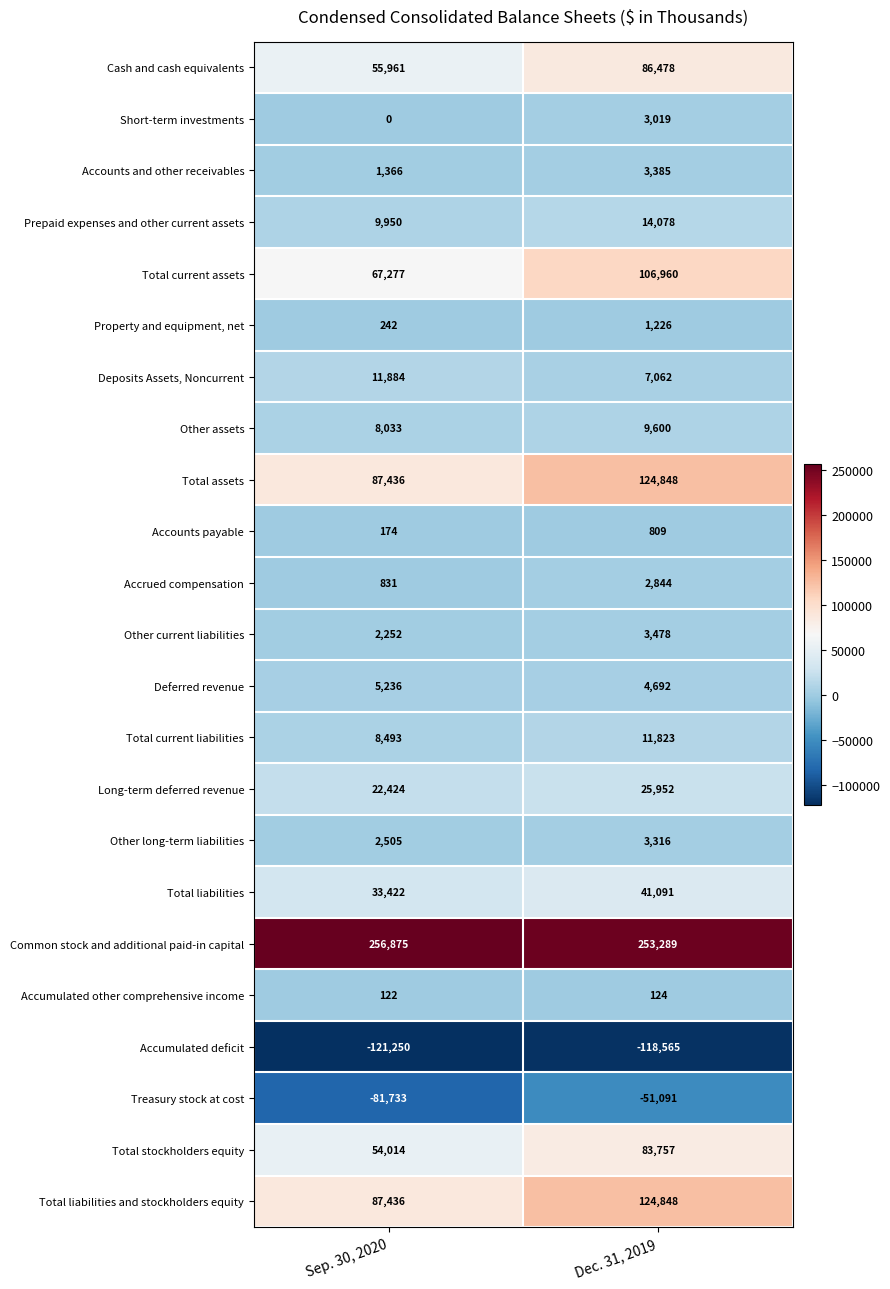

Which series has the widest spread of values?

Total current assets